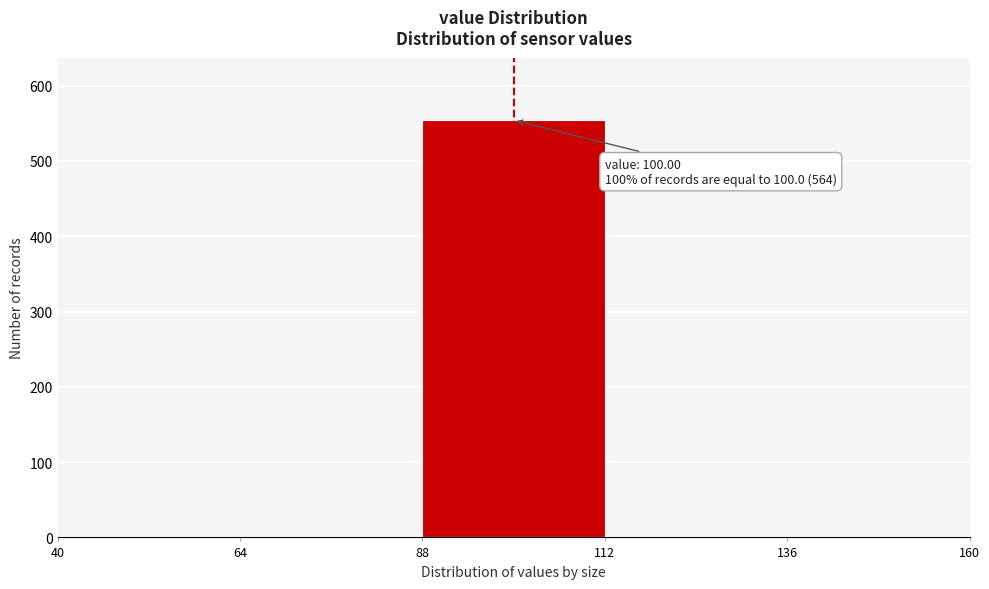

Over which range of the x-axis is the bar tallest?

88 to 112